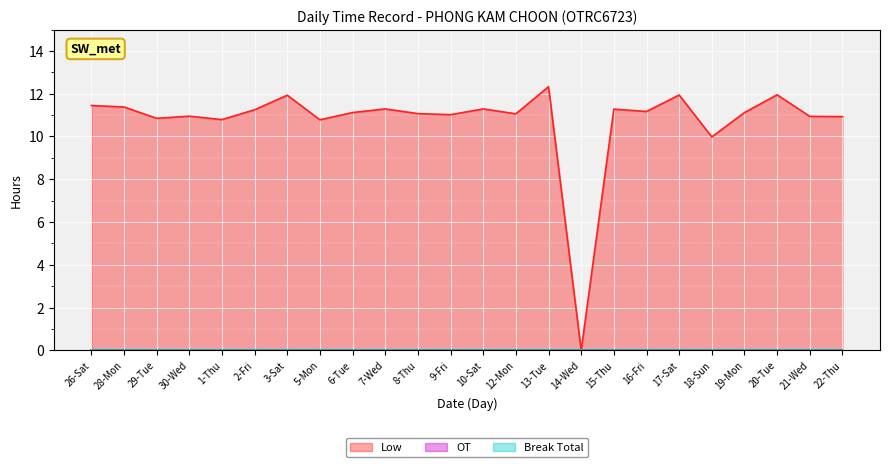

True or false: Break Total and OT cross at least once.

False